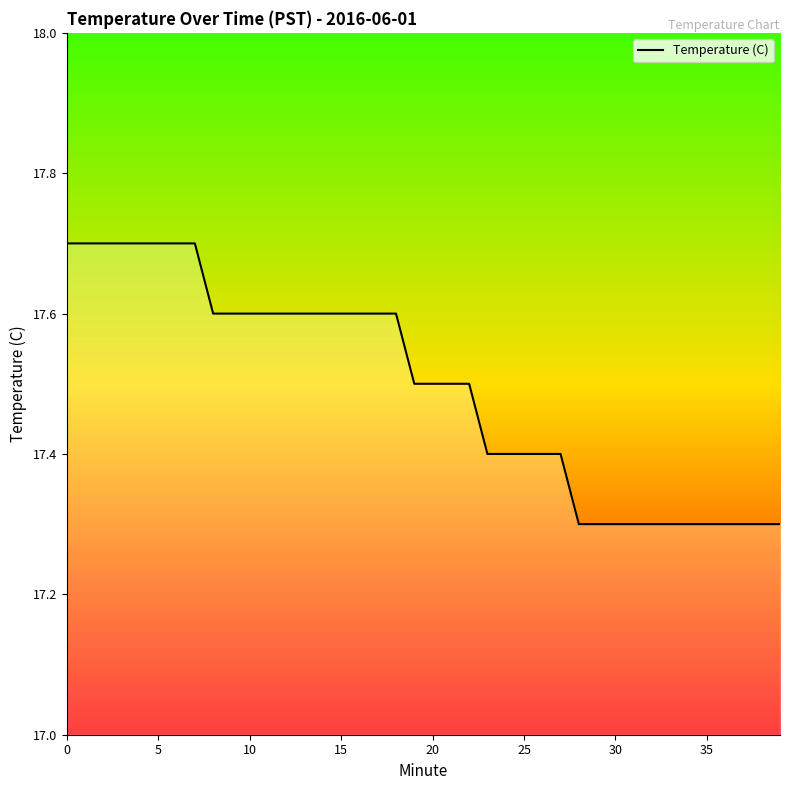

How many values are between 17 and 18?

40